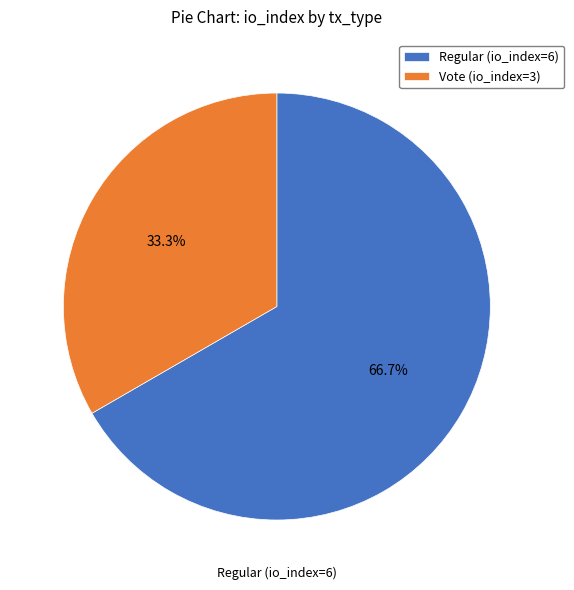

The Vote (io_index=3) slice represents 33% of the pie. True or false?

True